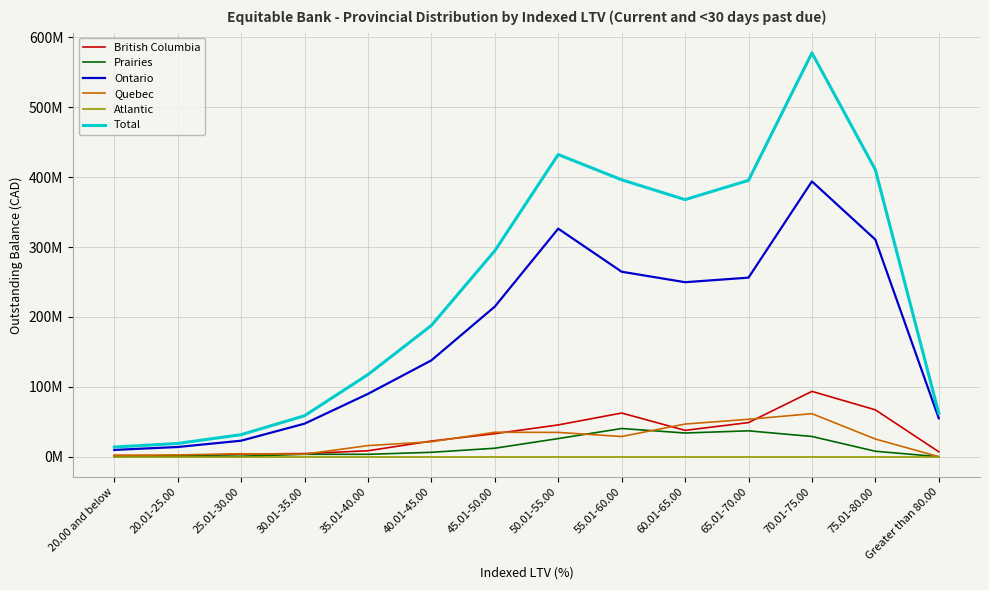

What are all the series names shown in the legend?

British Columbia, Prairies, Ontario, Quebec, Atlantic, Total